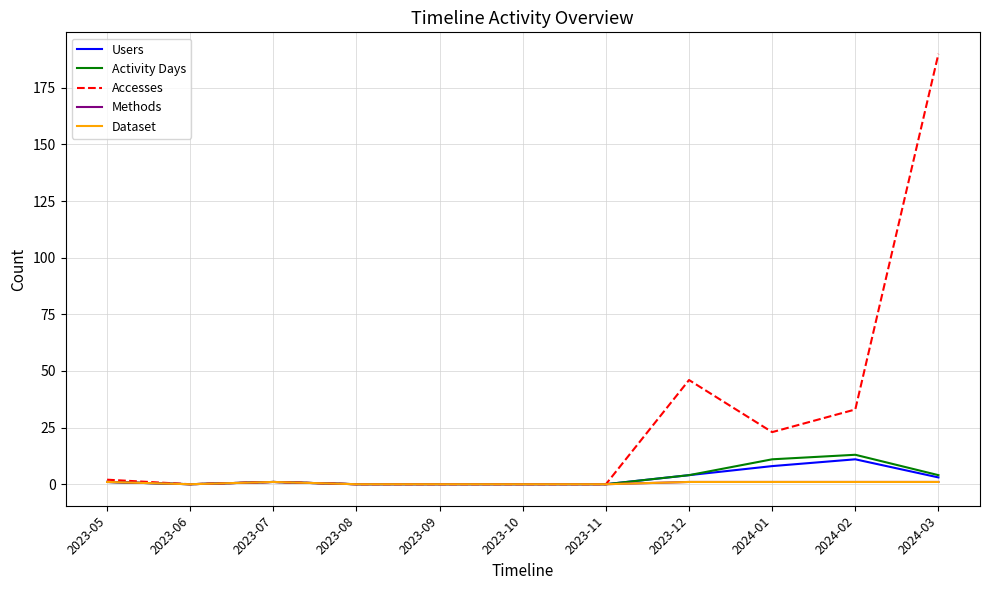

At which category is the sum across all series the highest?

2024-03